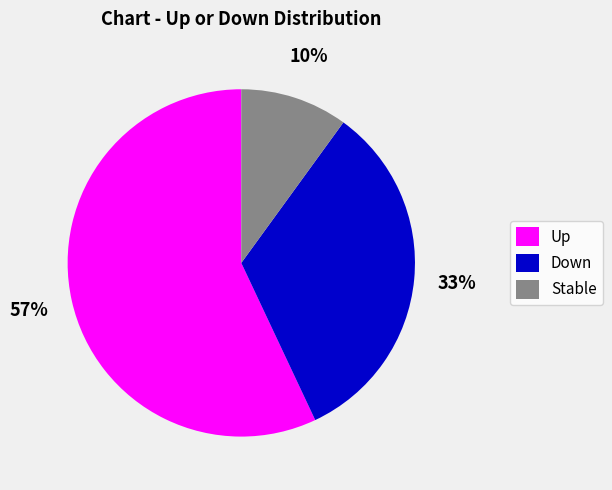

Which slice is the smallest?

Stable